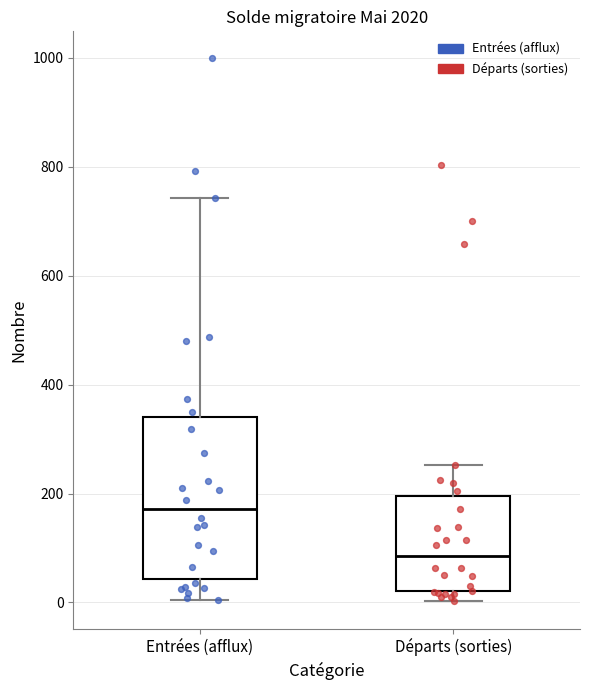

Comparing the boxes themselves (not the whiskers), which one is the tallest?

Entrées (afflux)